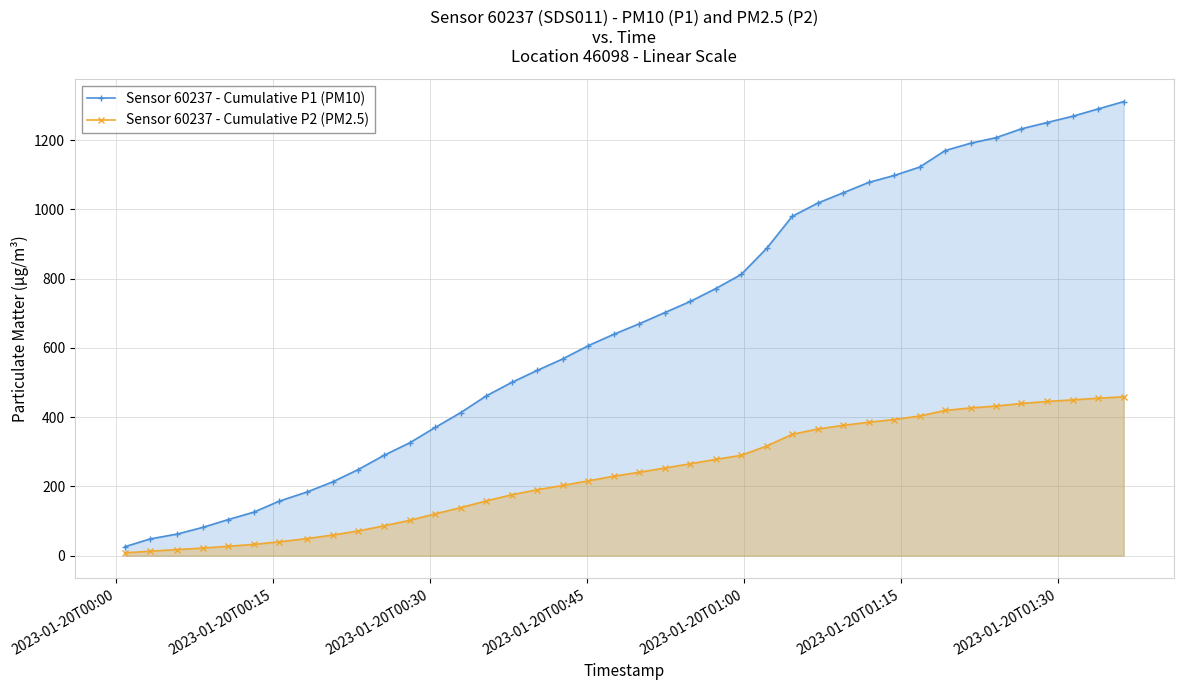

List the series in order of their peak value, highest first.

Sensor 60237 - Cumulative P1 (PM10), Sensor 60237 - Cumulative P2 (PM2.5)